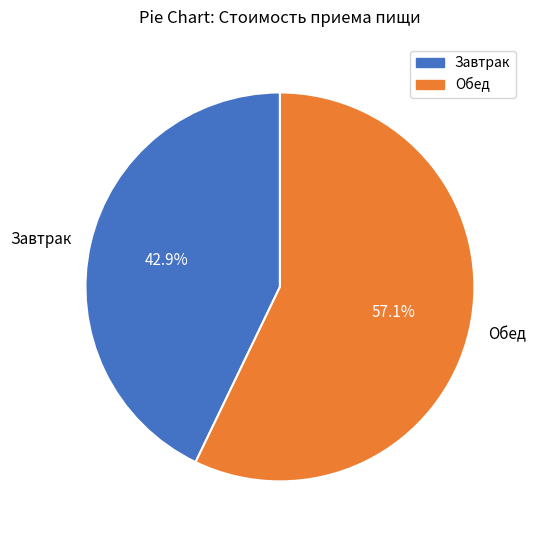

Which slice represents more than half of the pie?

Обед